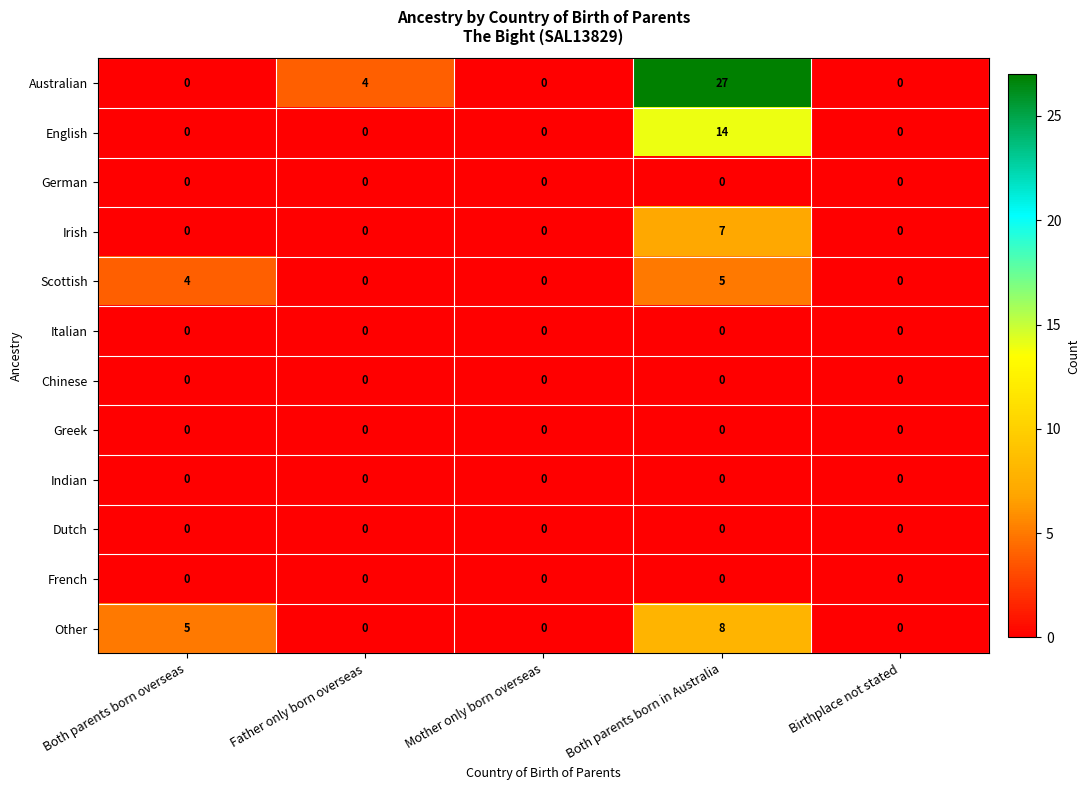

What is the greatest value displayed?

27